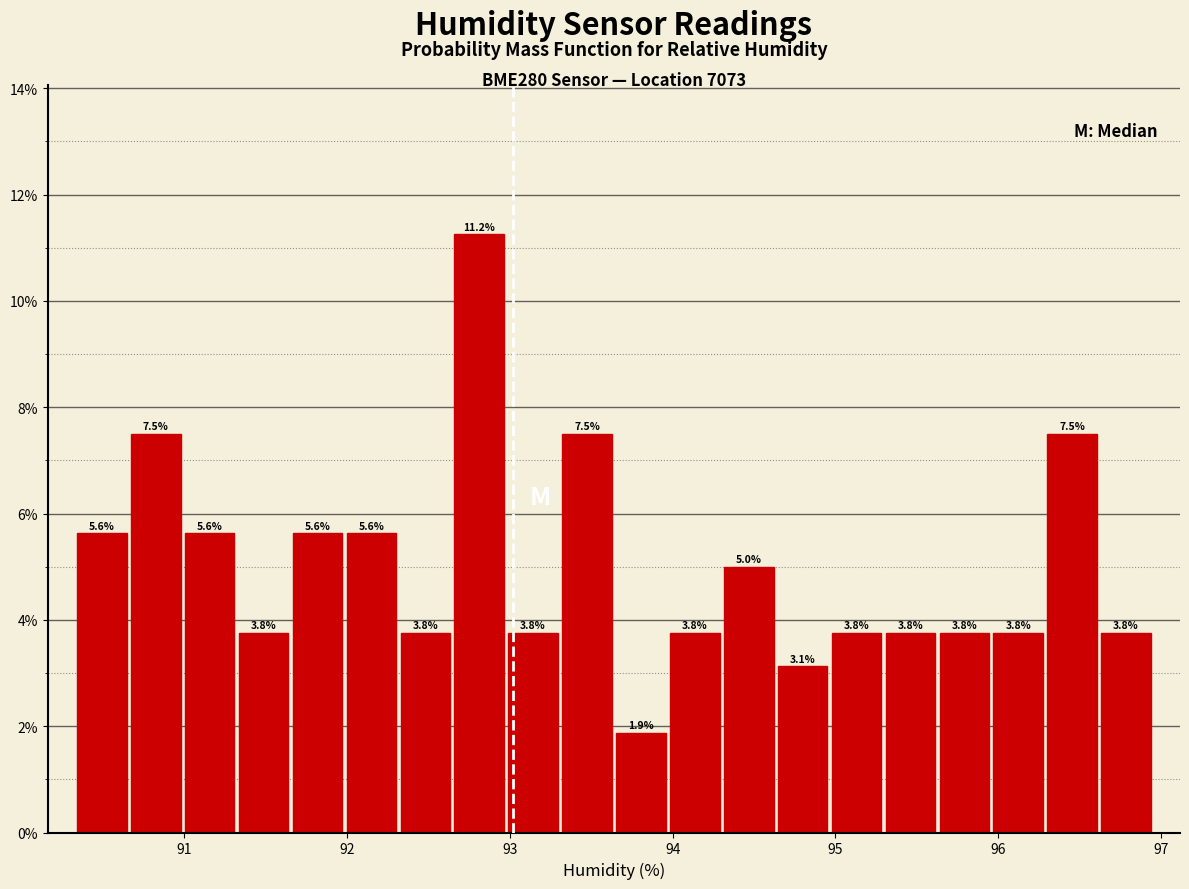

Around what value on the x-axis is the tallest bar? Give the approximate position of its centre, as read against the axis.

92.8